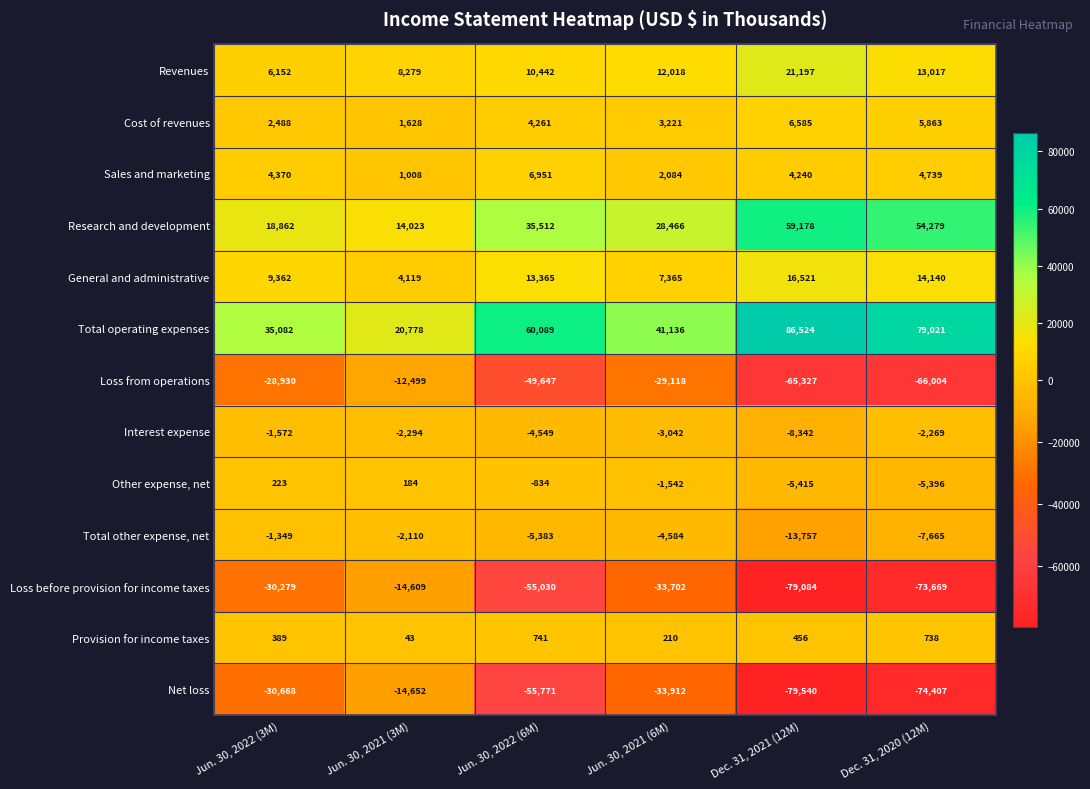

Between Jun. 30, 2022 (3M) and Dec. 31, 2021 (12M), which series saw the biggest shift?

Total operating expenses